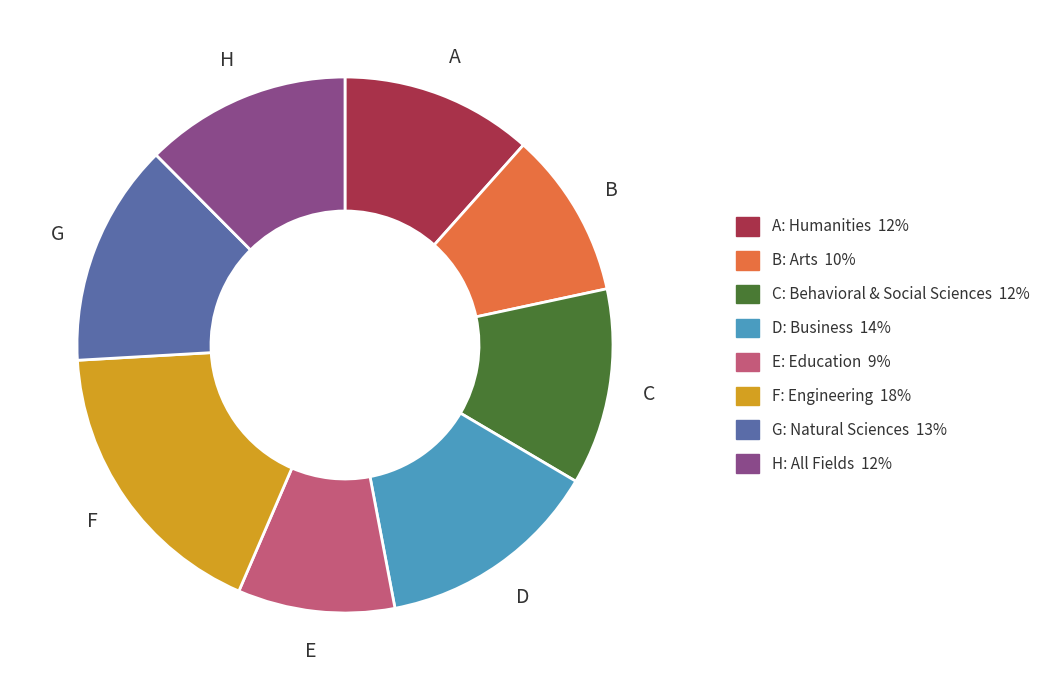

Is there a majority slice in this chart?

No